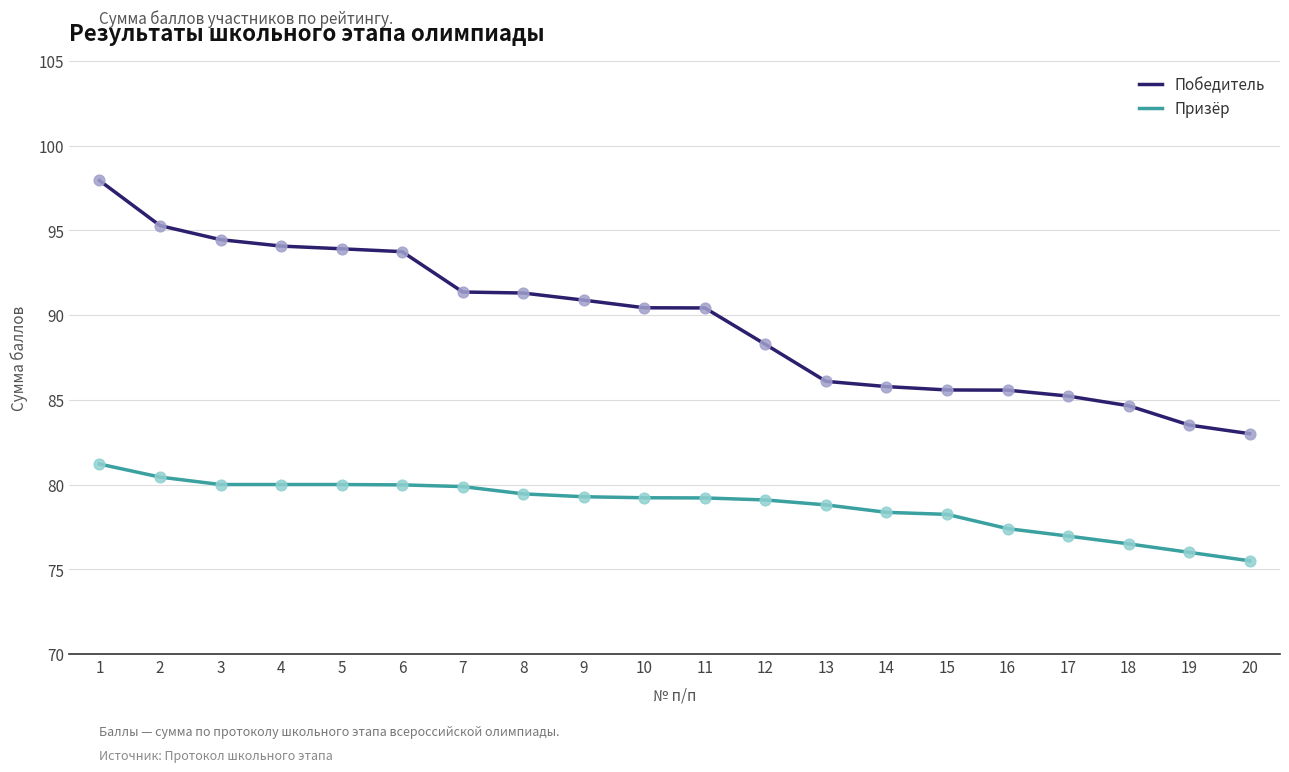

What are all the series names shown in the legend?

Победитель, Призёр